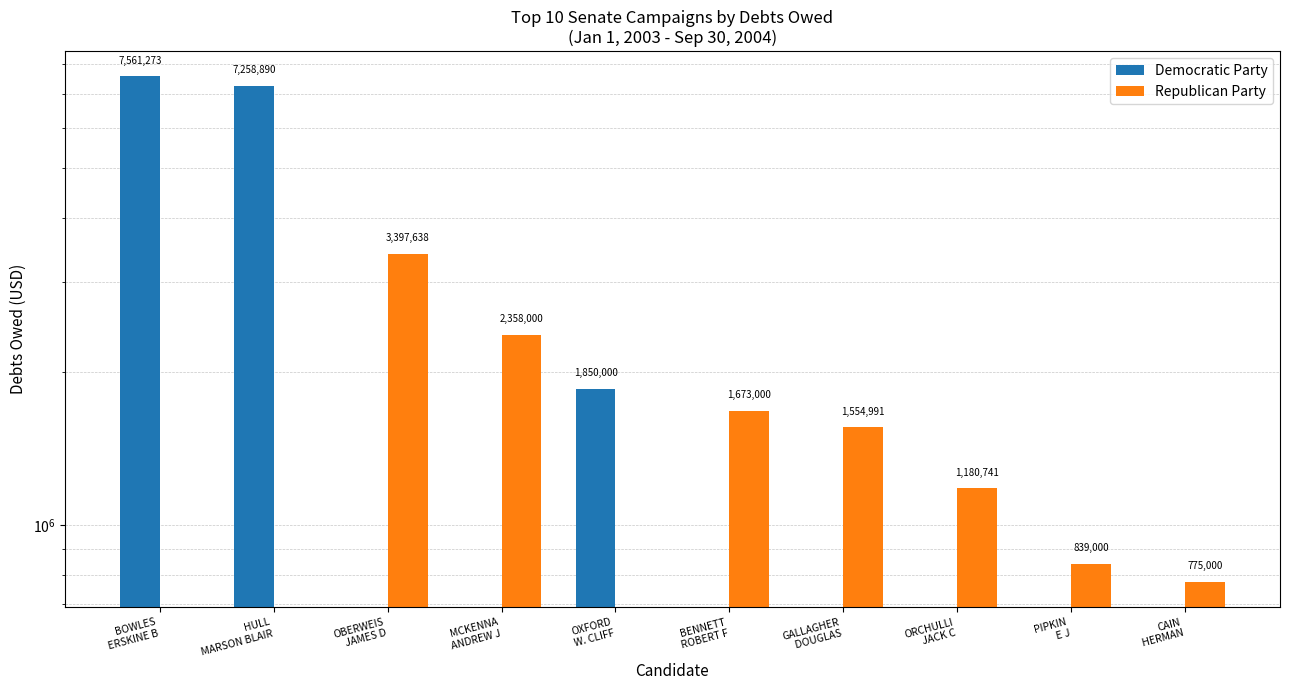

What is the difference between the maximum and second lowest values in the Democratic Party series?

7561273